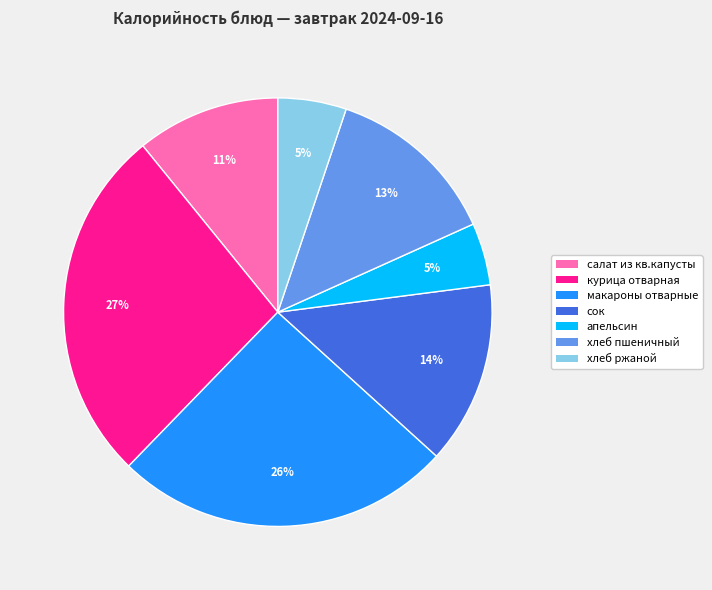

Between хлеб ржаной and салат из кв.капусты, which is larger?

салат из кв.капусты